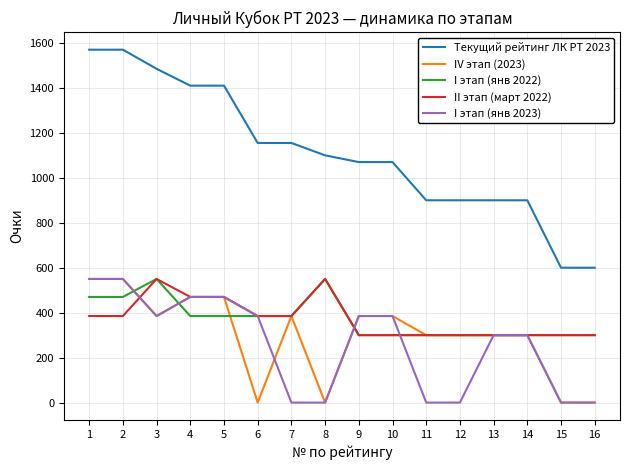

What is the highest value of the Текущий рейтинг ЛК РТ 2023 series?

1570